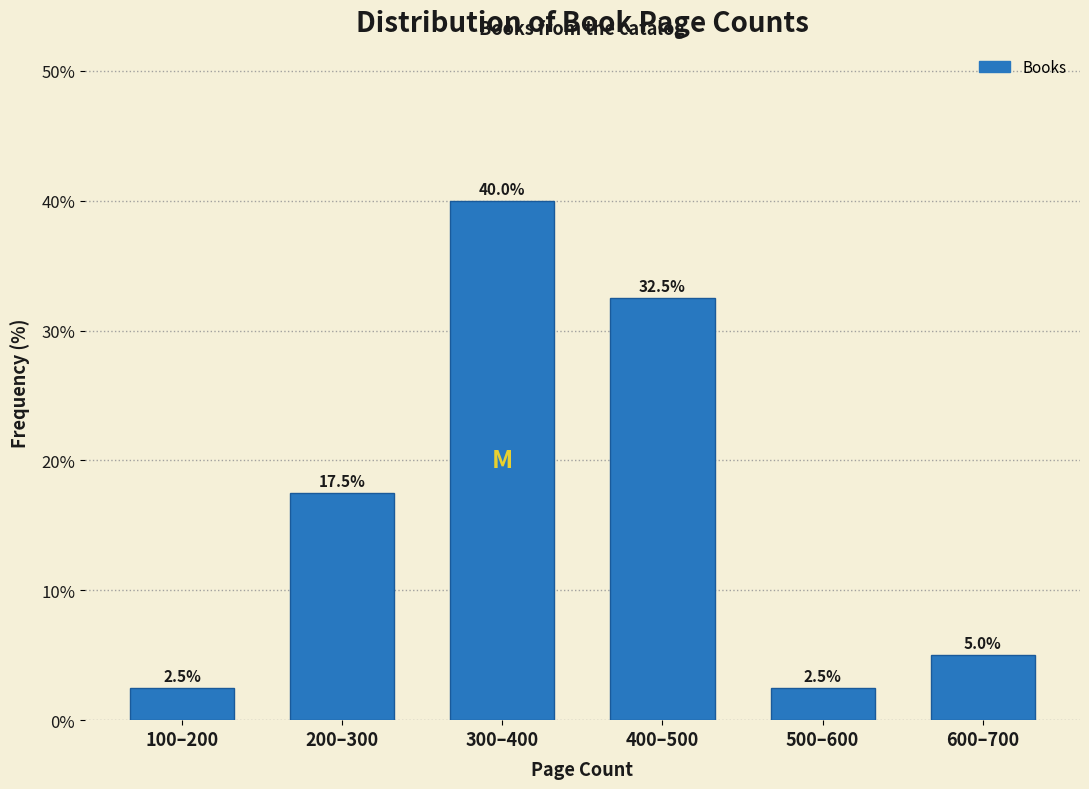

Reading right to left, extract all data points from this chart.

600–700=5.0	500–600=2.5	400–500=32.5	300–400=40.0	200–300=17.5	100–200=2.5